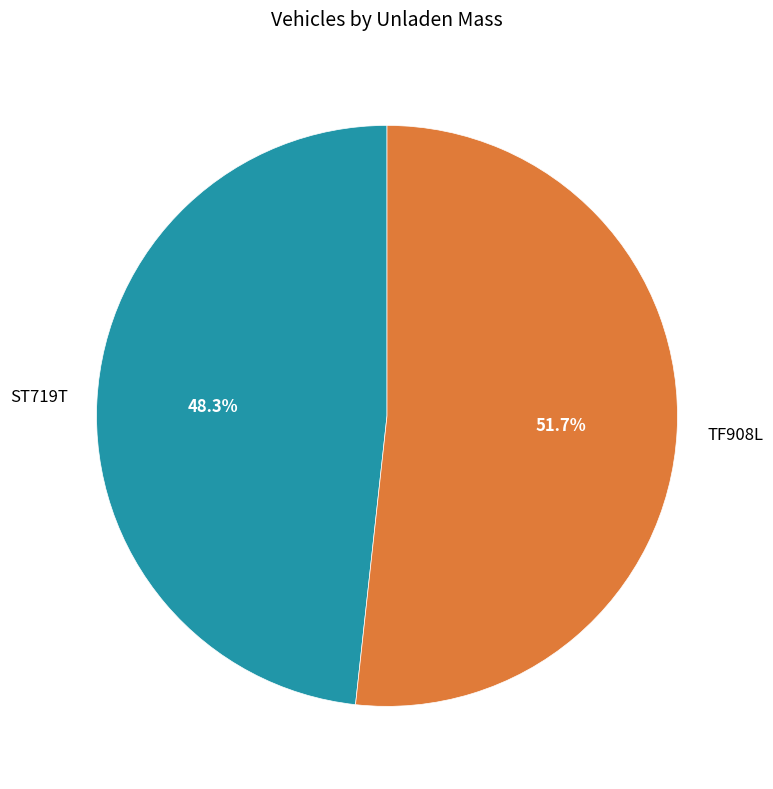

Is there any slice that represents more than half of the pie?

Yes